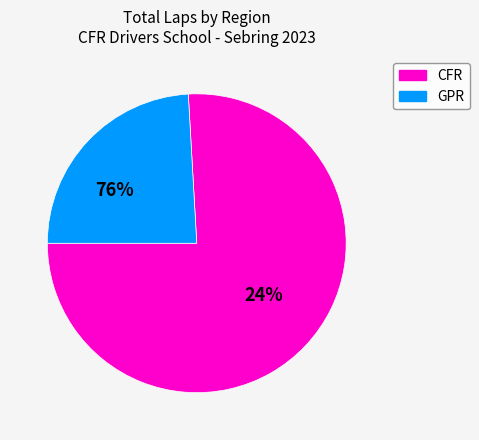

Is it true that Jay Dennis is 1% of the pie?

False